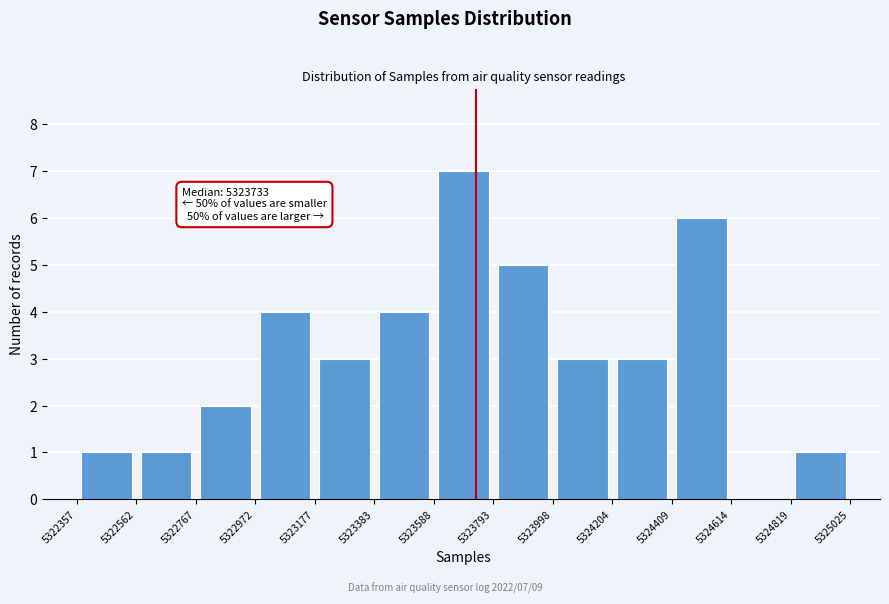

Which range on the x-axis has the tallest bar?

5323588 to 5323793